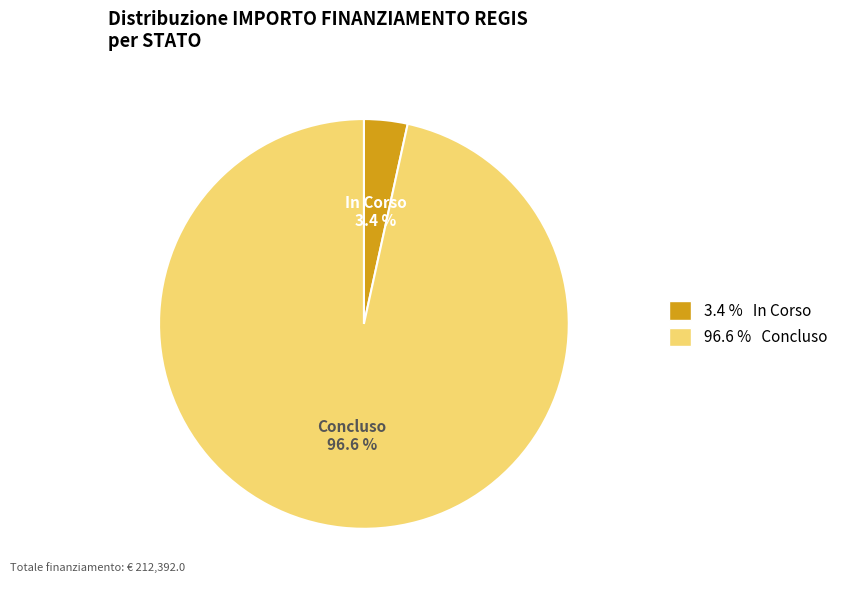

Rank the categories by value from highest to lowest.

Concluso, In Corso